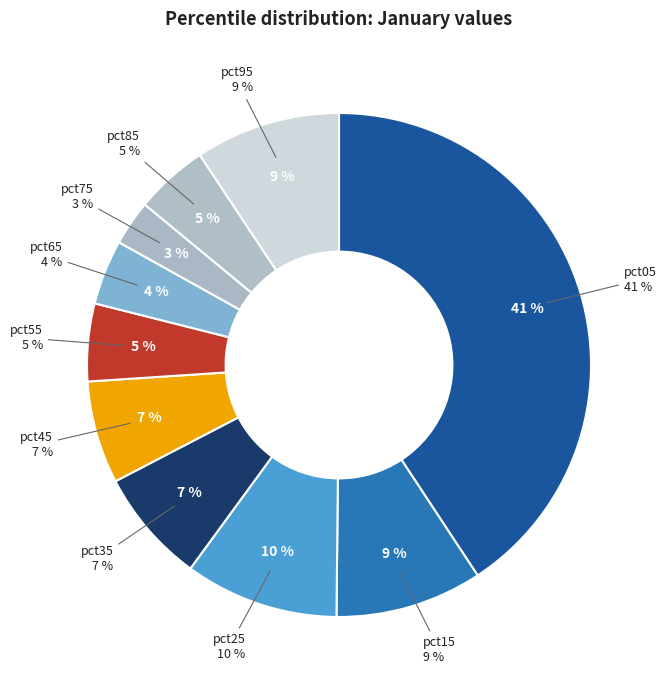

Is it true that pct35 is 7% of the pie?

True